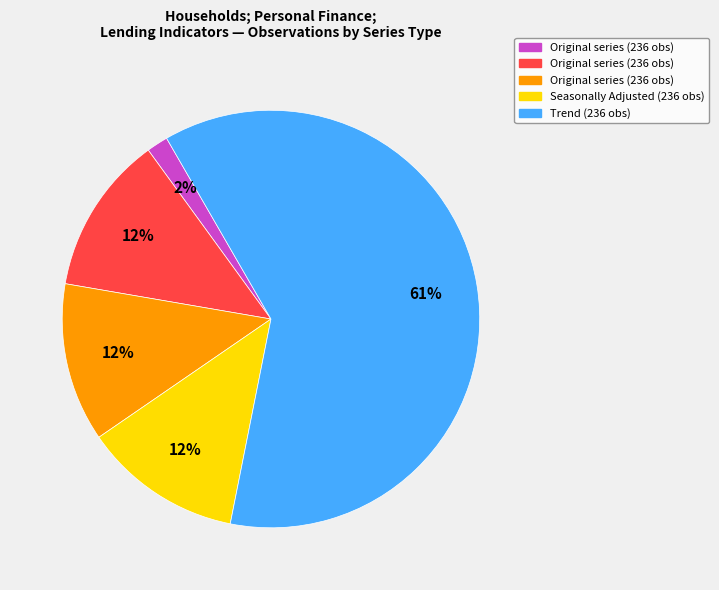

Is there any slice that represents more than half of the pie?

Yes